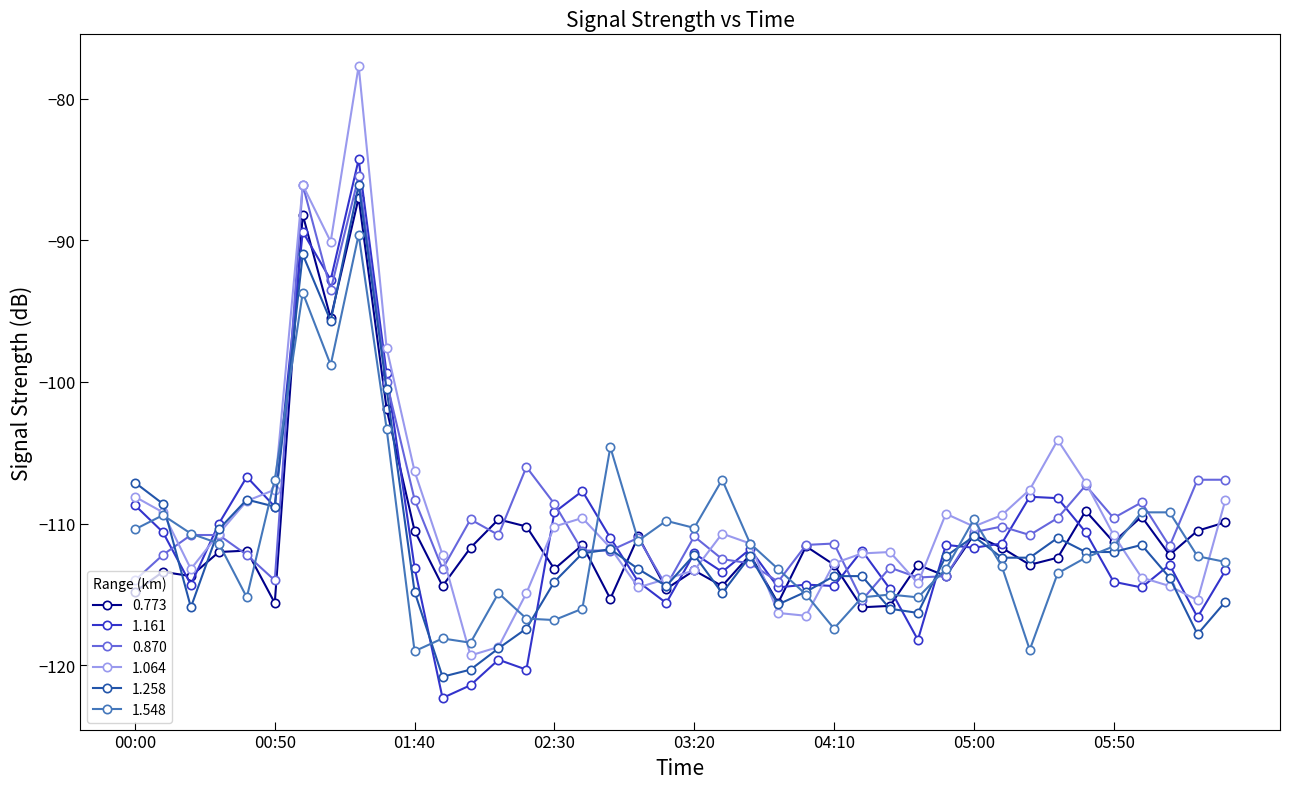

What is the value of the 1.064 point at the 20th from the left?

-113.9